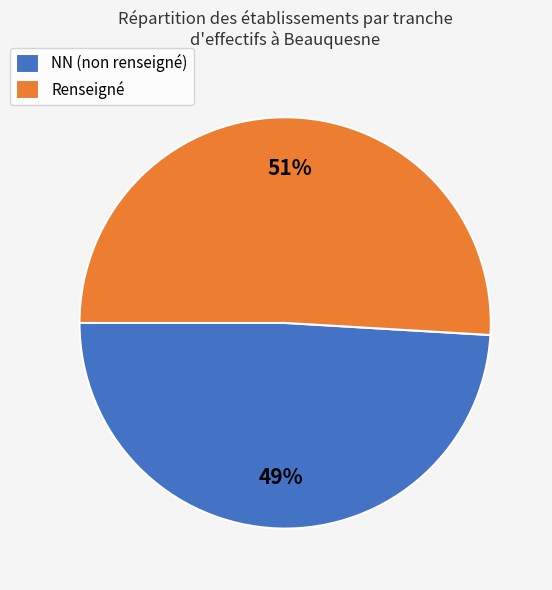

To the nearest percent, what is the difference between the largest and smallest slice percentages?

2%